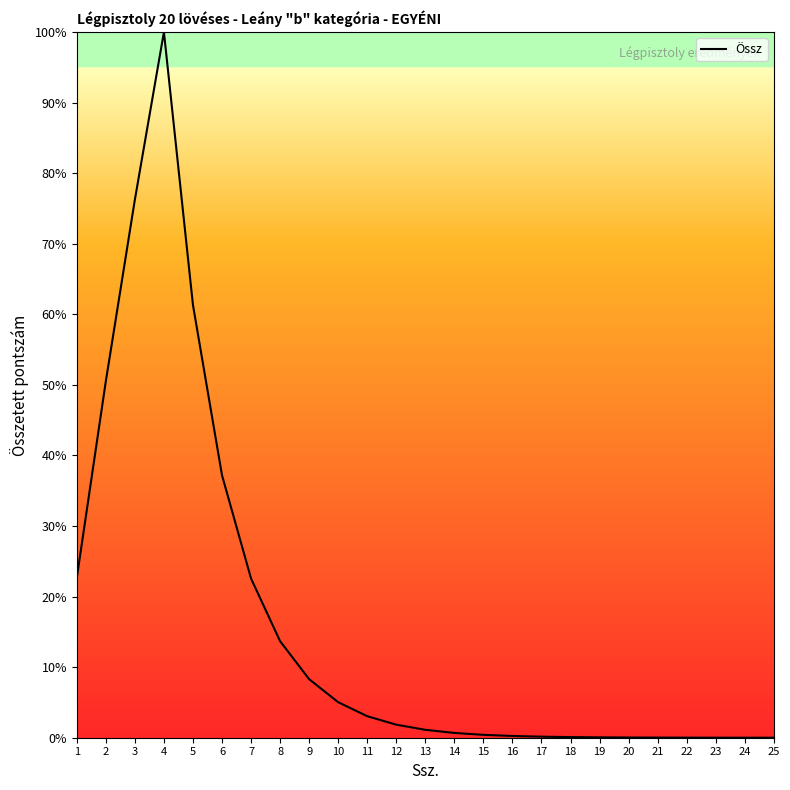

What is the average value?

16.2